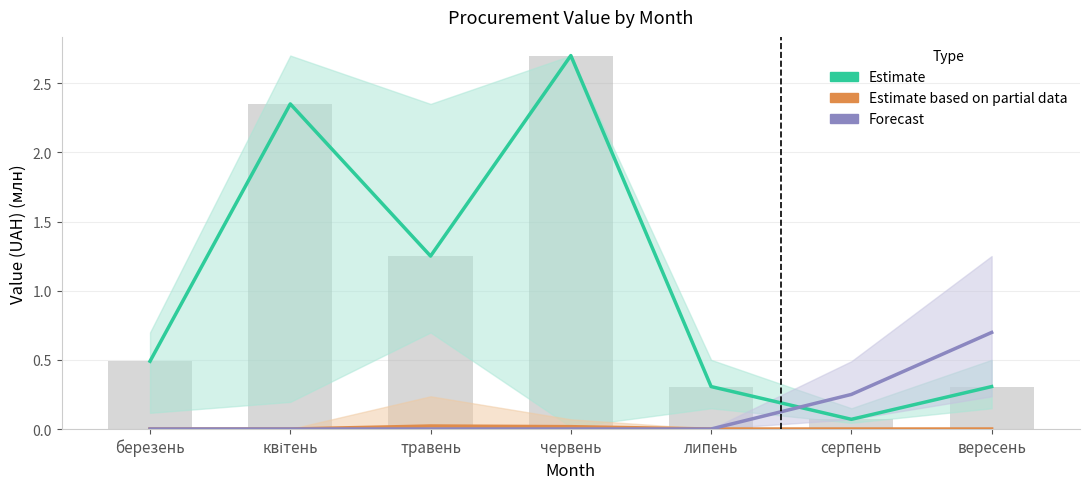

At which label does Estimate reach its peak?

червень